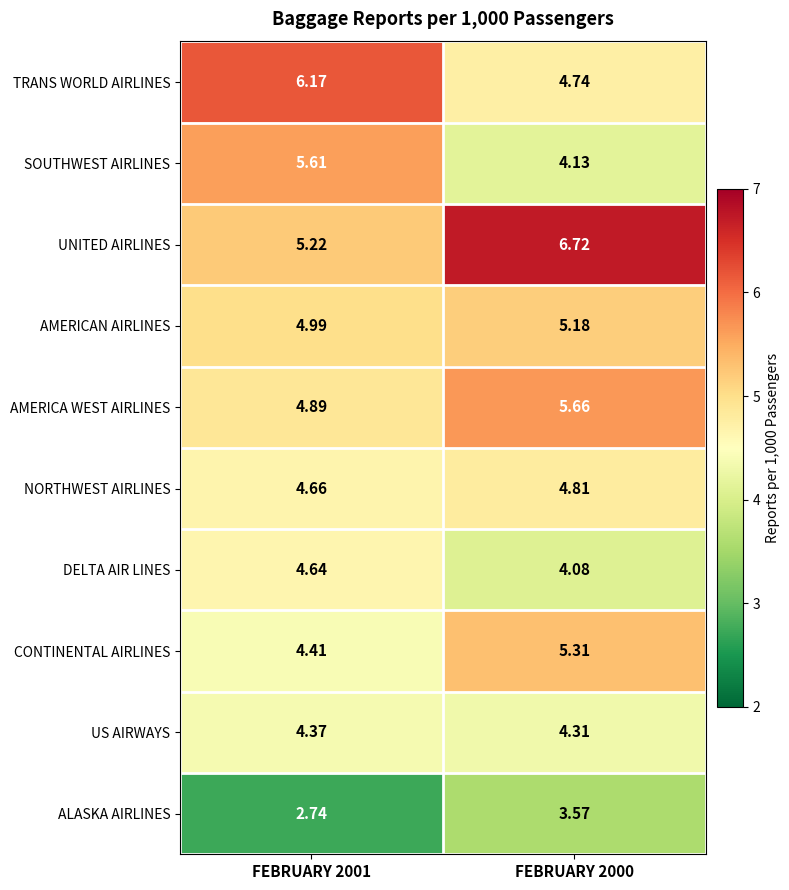

Which series has the largest total across all categories?

UNITED AIRLINES